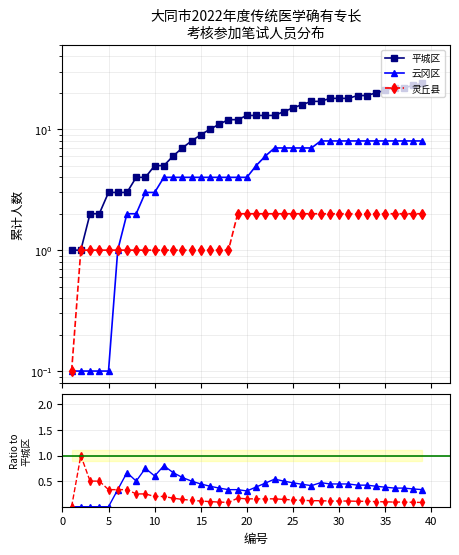

What is the difference between the maximum and minimum values in the 平城区 series?

23.0